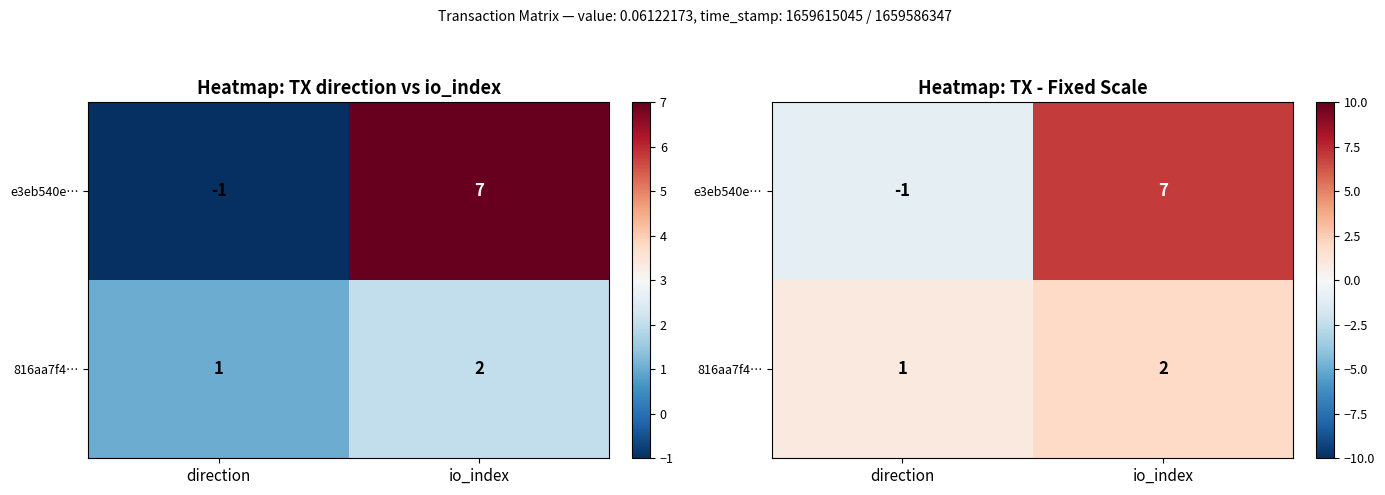

Between io_index and direction, which is larger?

io_index